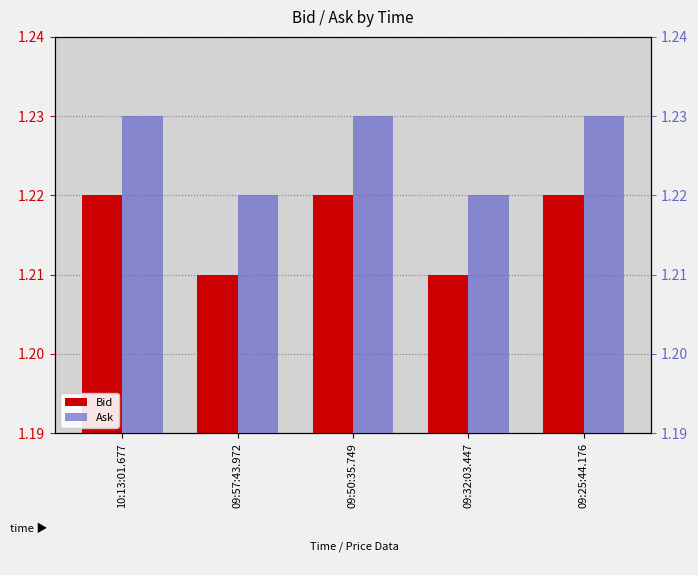

Reading right to left, transcribe all the data shown in this chart.

Bid: 09:25:44.176=1.2	09:32:03.447=1.2	09:50:35.749=1.2	09:57:43.972=1.2	10:13:01.677=1.2
Ask: 09:25:44.176=1.2	09:32:03.447=1.2	09:50:35.749=1.2	09:57:43.972=1.2	10:13:01.677=1.2